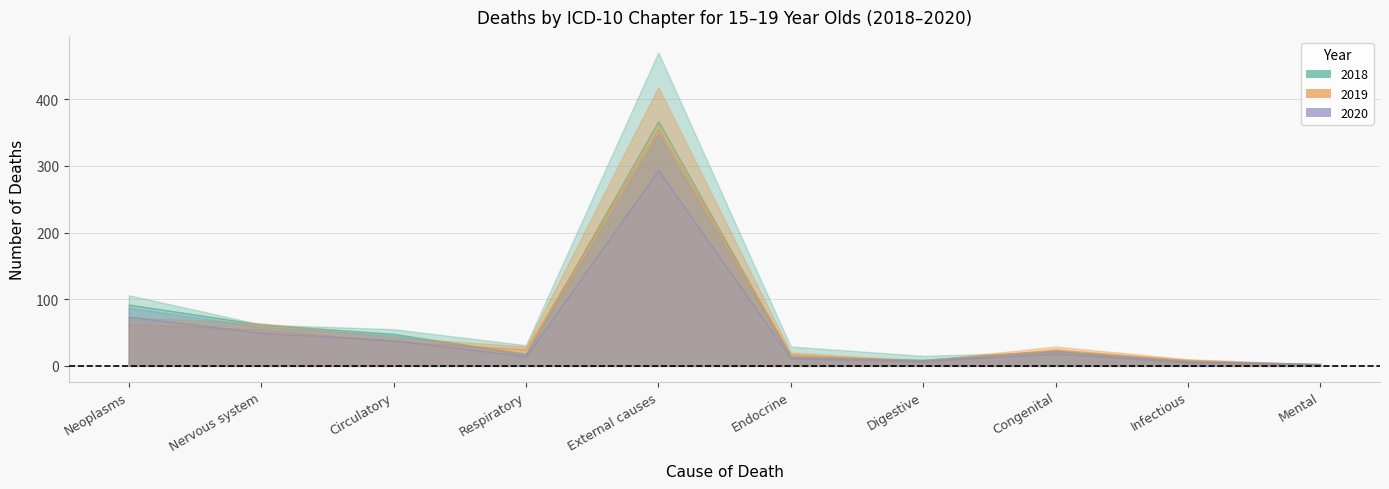

The value of 2020 at Mental is 3. True or false?

True